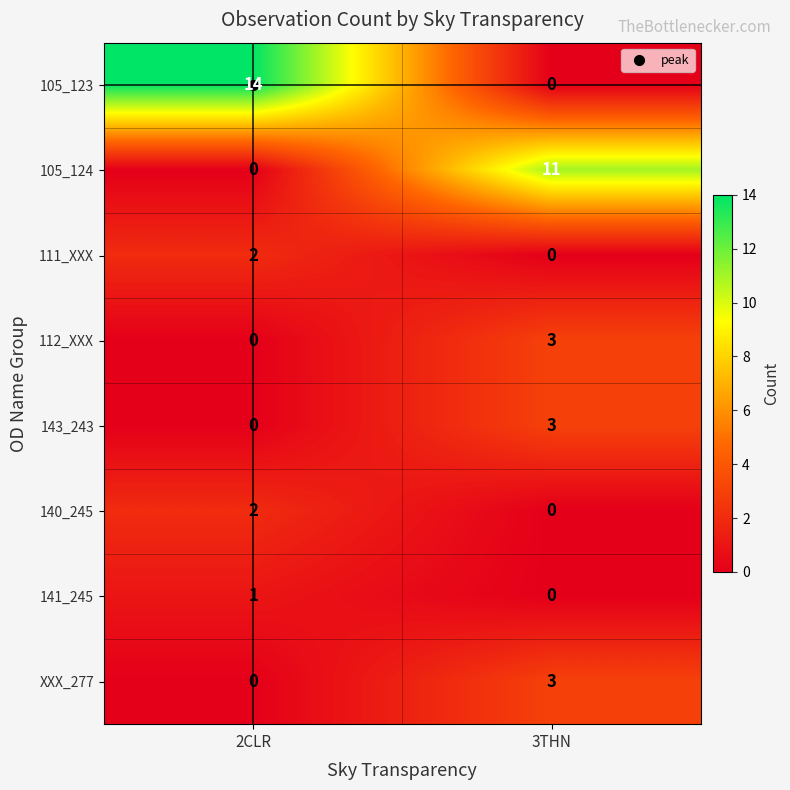

Where is 143_243 nearest to the value 1?

2CLR